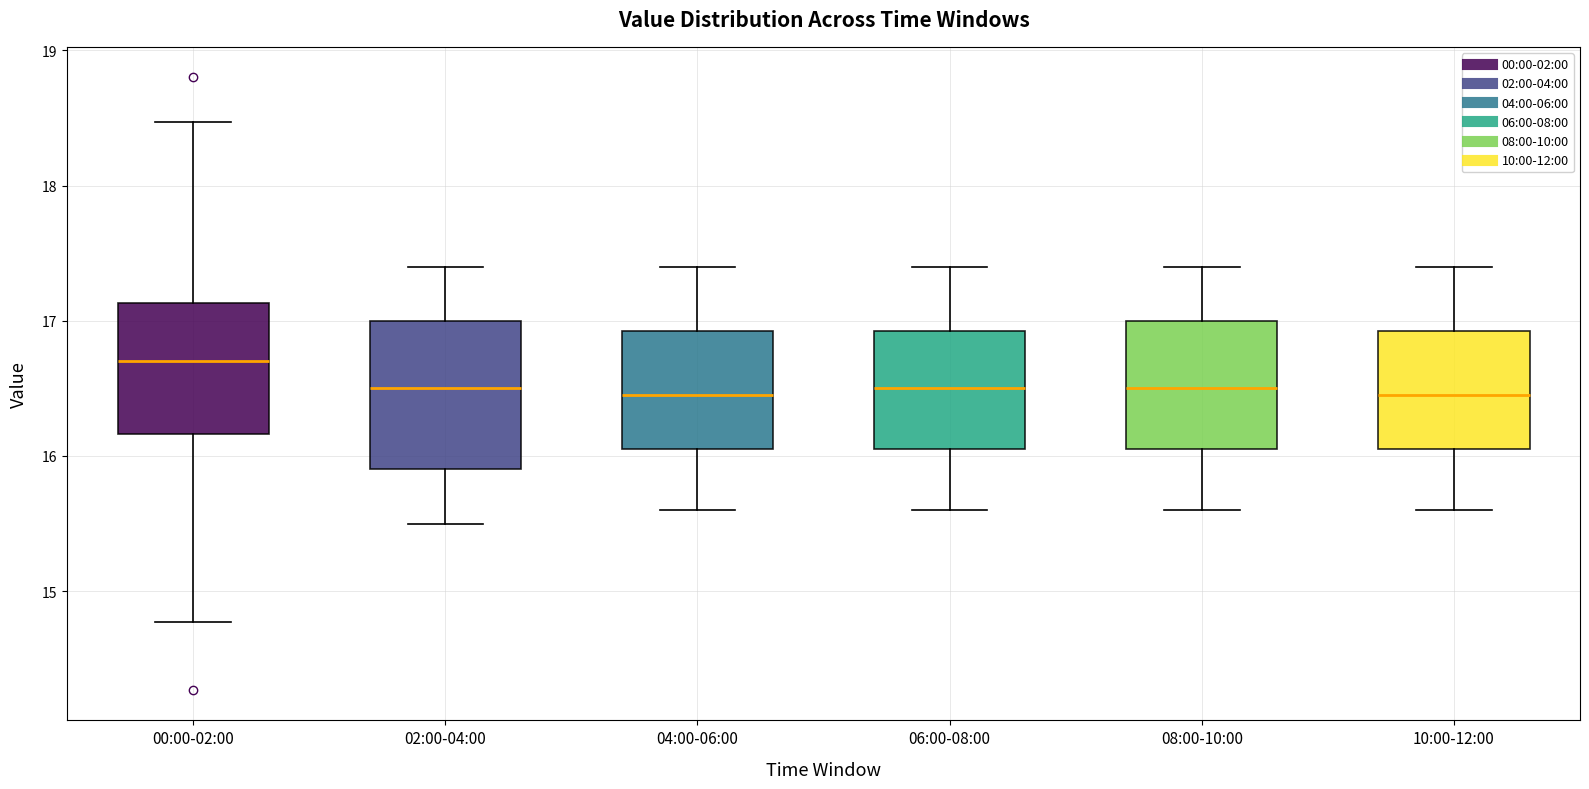

Reading left to right, transcribe this box plot: for each box, give where its median line is, the range the box spans, and where its two whiskers end, as read against the y-axis. The values are not printed on the chart, so give them approximately, as read against the axis.

00:00-02:00: median 16.7, box 16.2 to 17.1, whiskers 14.8 to 18.5
02:00-04:00: median 16.5, box 15.9 to 17.0, whiskers 15.5 to 17.4
04:00-06:00: median 16.5, box 16.1 to 16.9, whiskers 15.6 to 17.4
06:00-08:00: median 16.5, box 16.1 to 16.9, whiskers 15.6 to 17.4
08:00-10:00: median 16.5, box 16.1 to 17.0, whiskers 15.6 to 17.4
10:00-12:00: median 16.5, box 16.1 to 16.9, whiskers 15.6 to 17.4